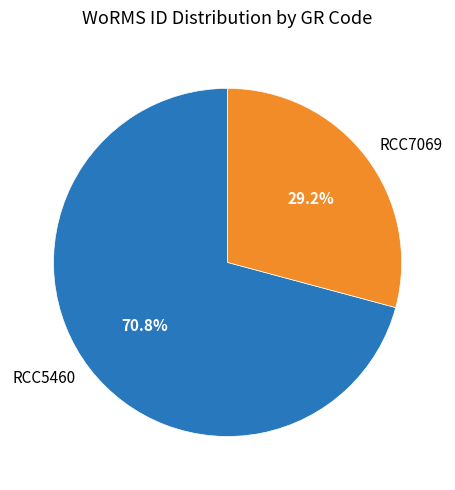

Which category has the biggest portion of the pie?

RCC5460